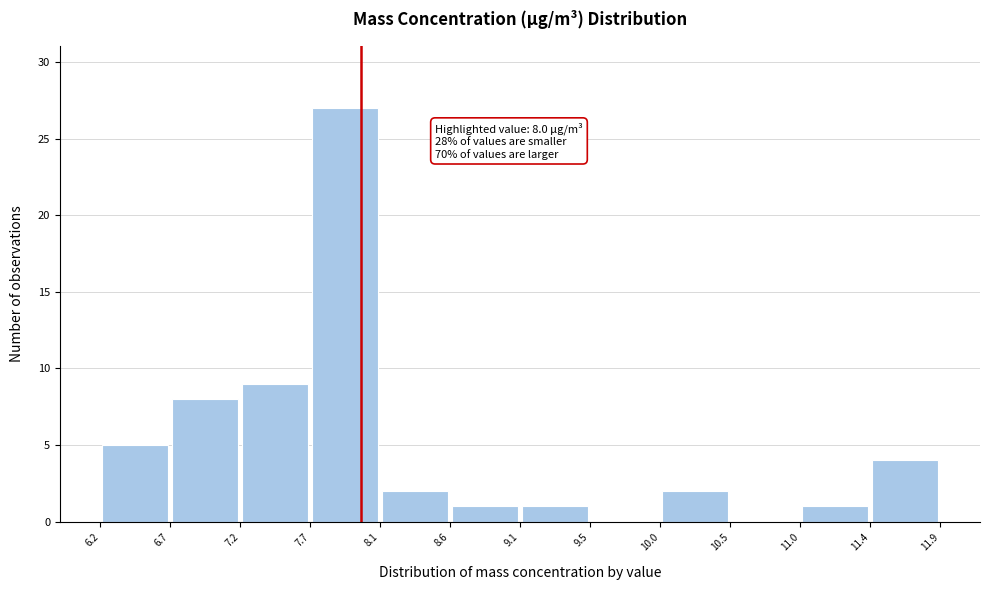

Over which range of the x-axis is the bar tallest?

7.7 to 8.1